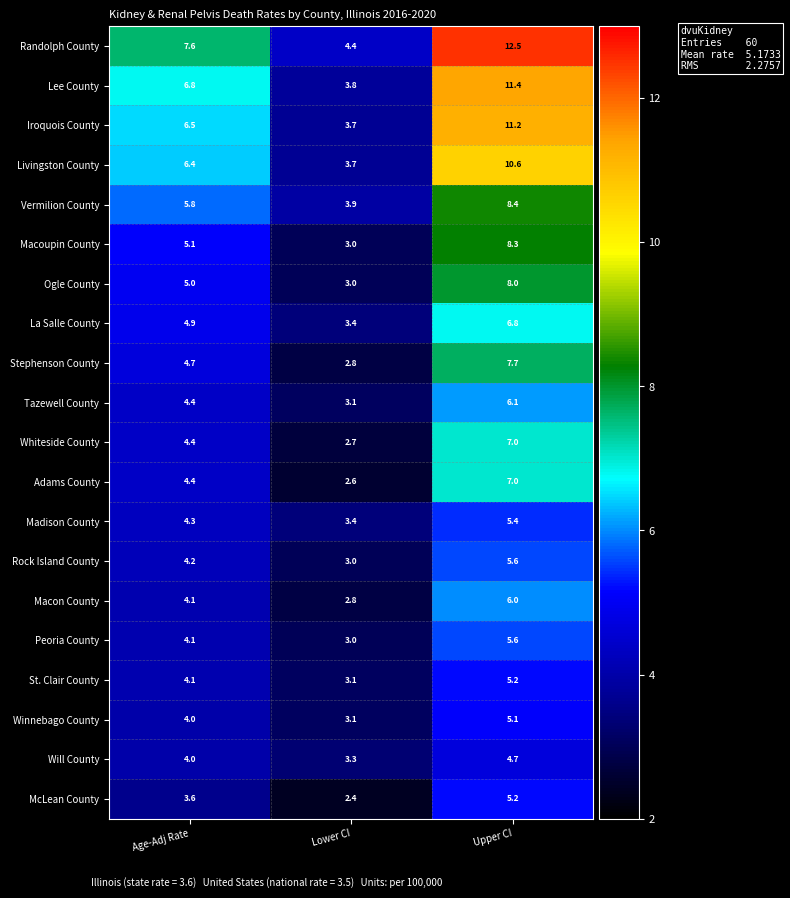

At which category is the sum across all series the highest?

Upper CI